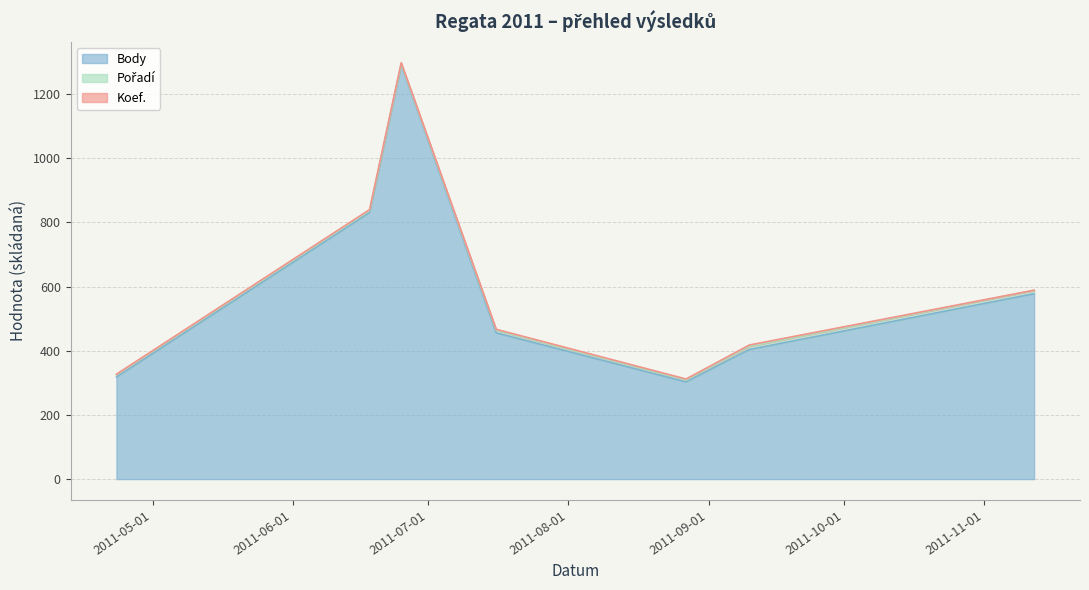

What is the minimum value for Body?

303